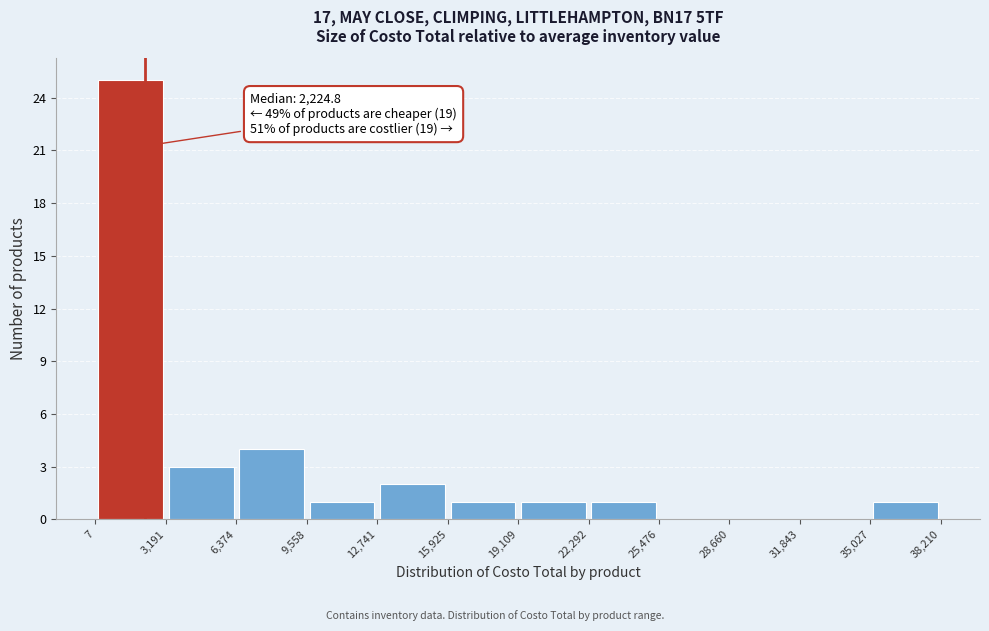

Which range on the x-axis has the tallest bar?

7 to 3,191